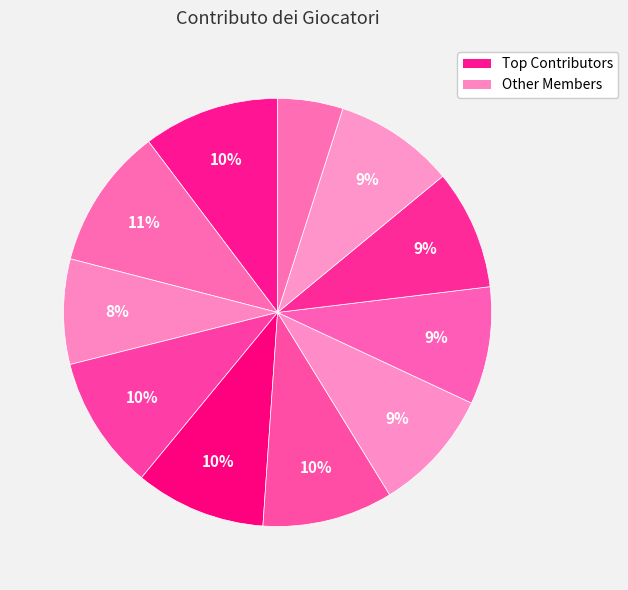

To the nearest percent, what is the average slice percentage?

9%